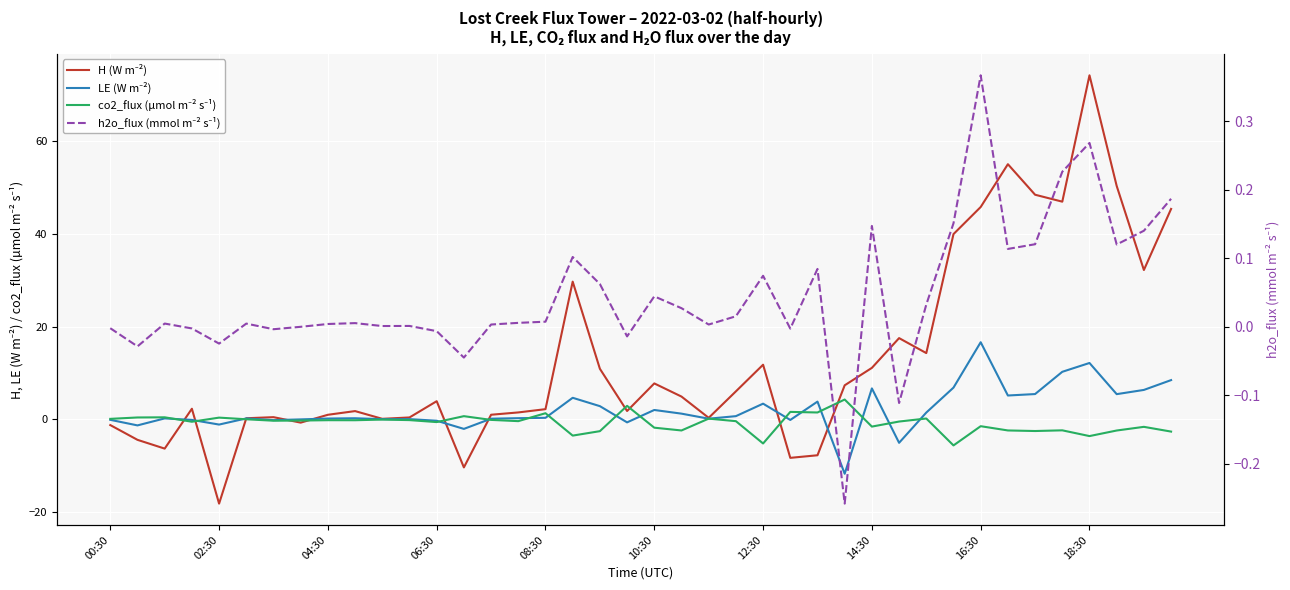

True or false: H (W m⁻²) has a value of -0.3 at 14:30.

False